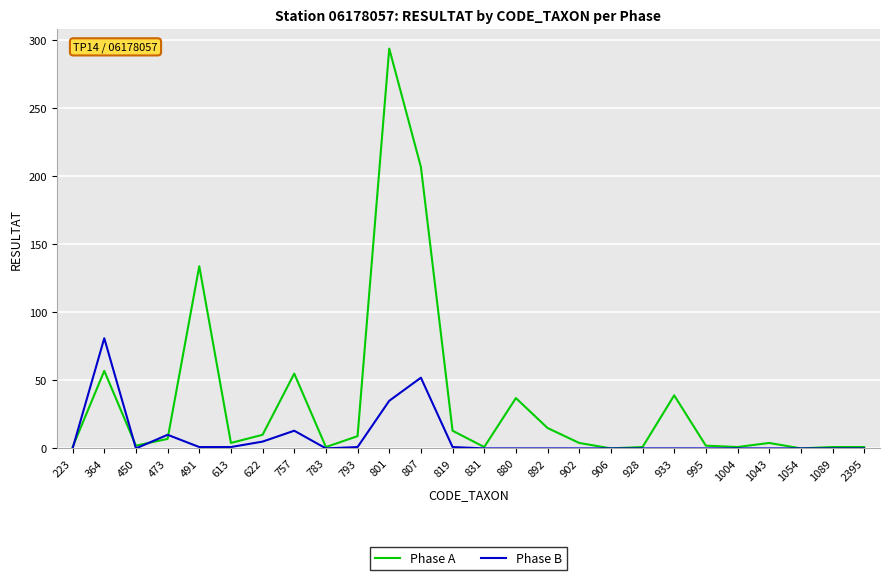

What is the average value of the Phase A series?

35